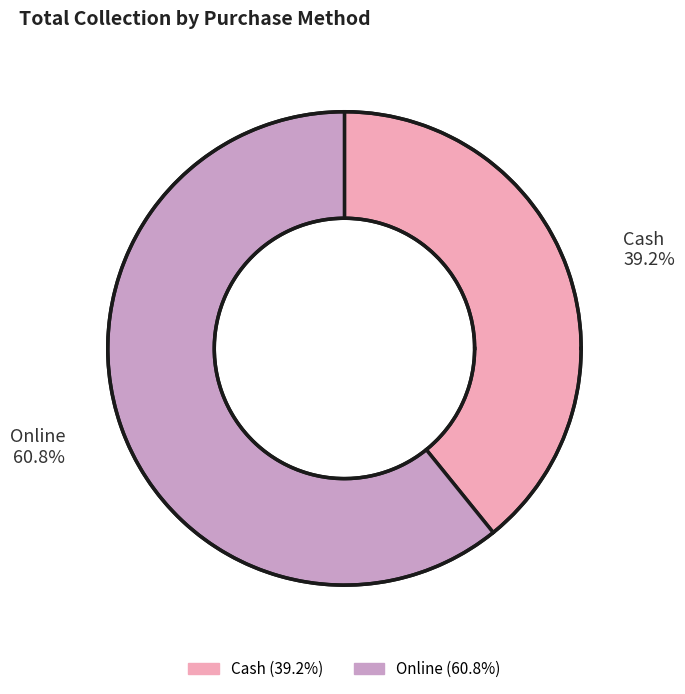

True or false: Online accounts for 61% of the total.

True